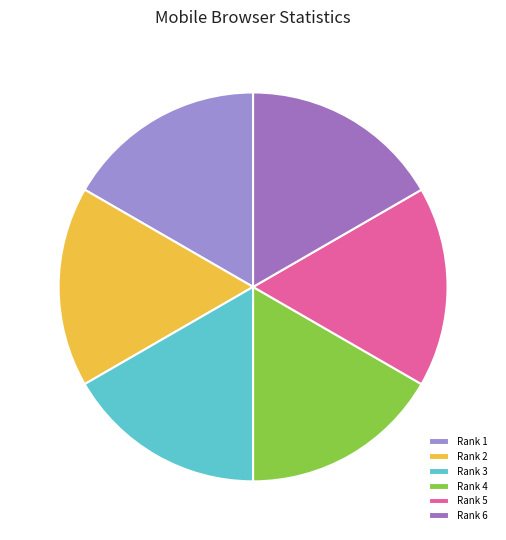

Which slice is the smallest?

Rank 1